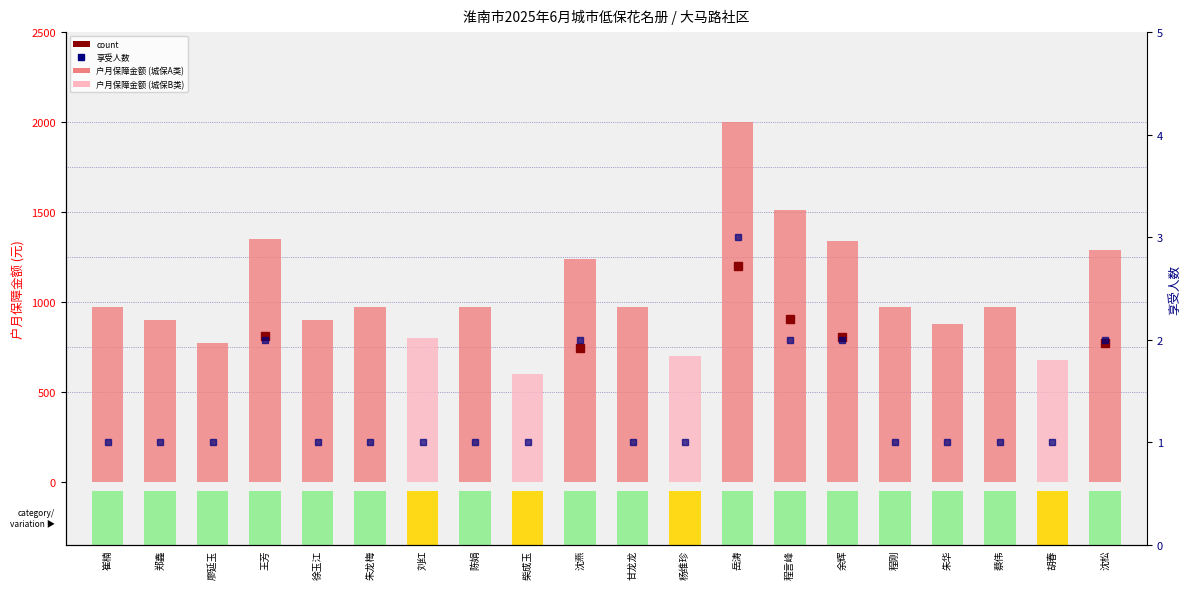

How many bars are there in total?

40